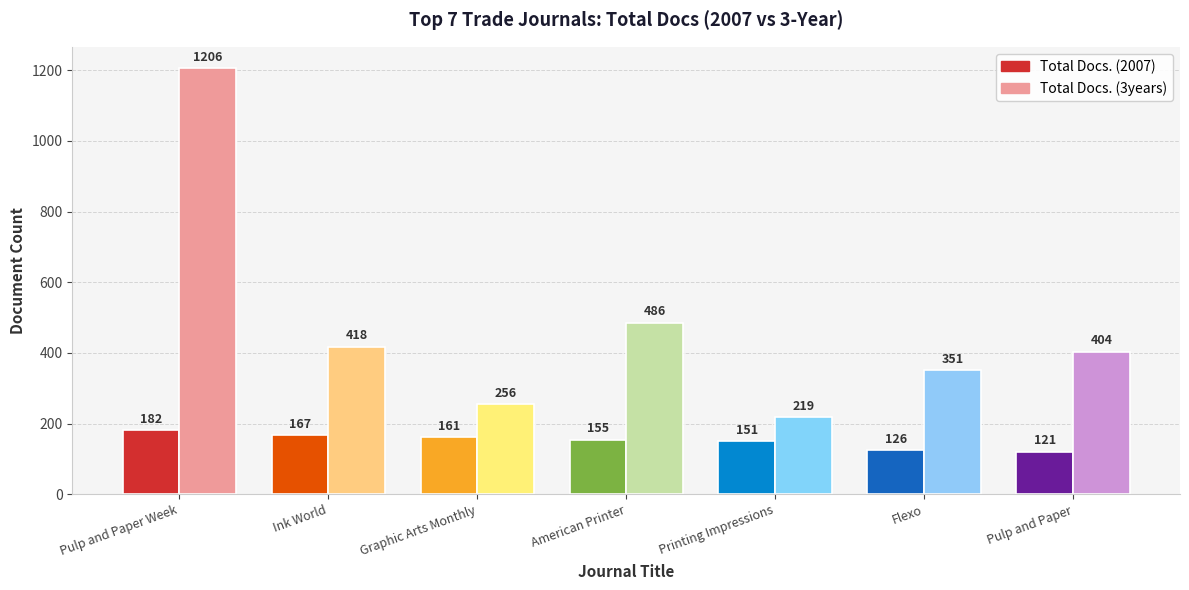

Rank the categories by Total Docs. (3years) value from highest to lowest.

Pulp and Paper Week, American Printer, Ink World, Pulp and Paper, Flexo, Graphic Arts Monthly, Printing Impressions